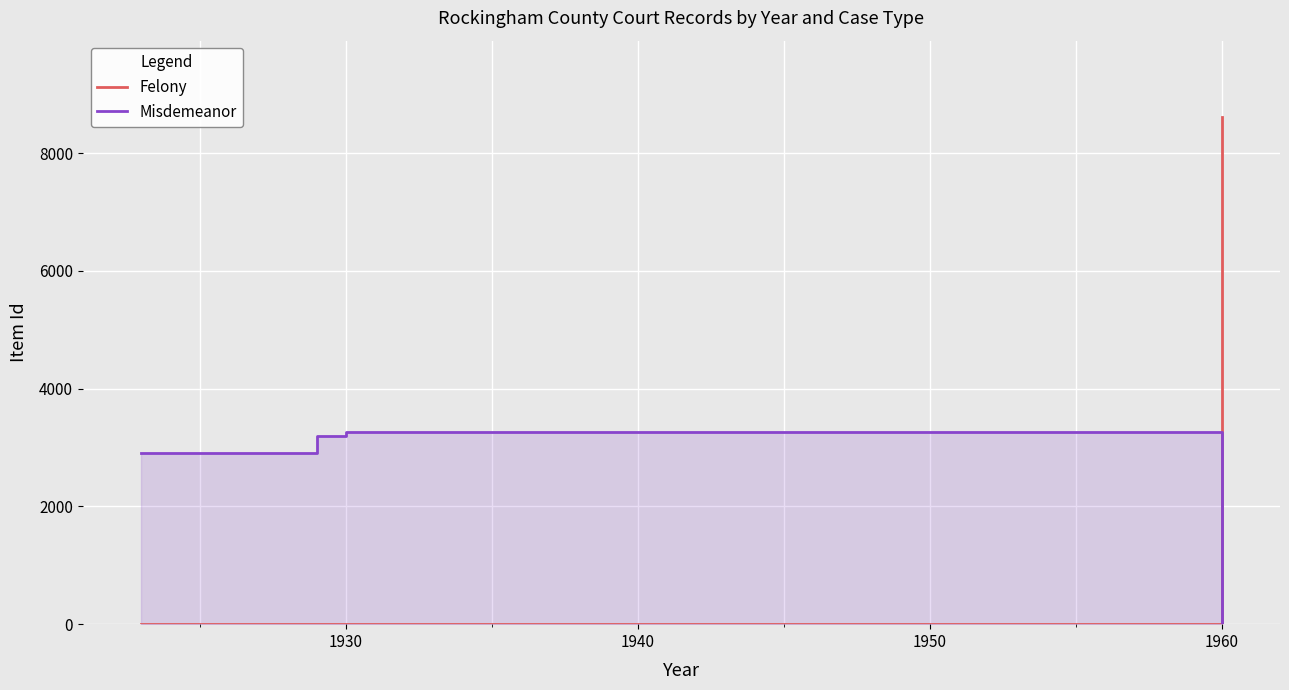

How many times do Felony and Misdemeanor cross each other?

1